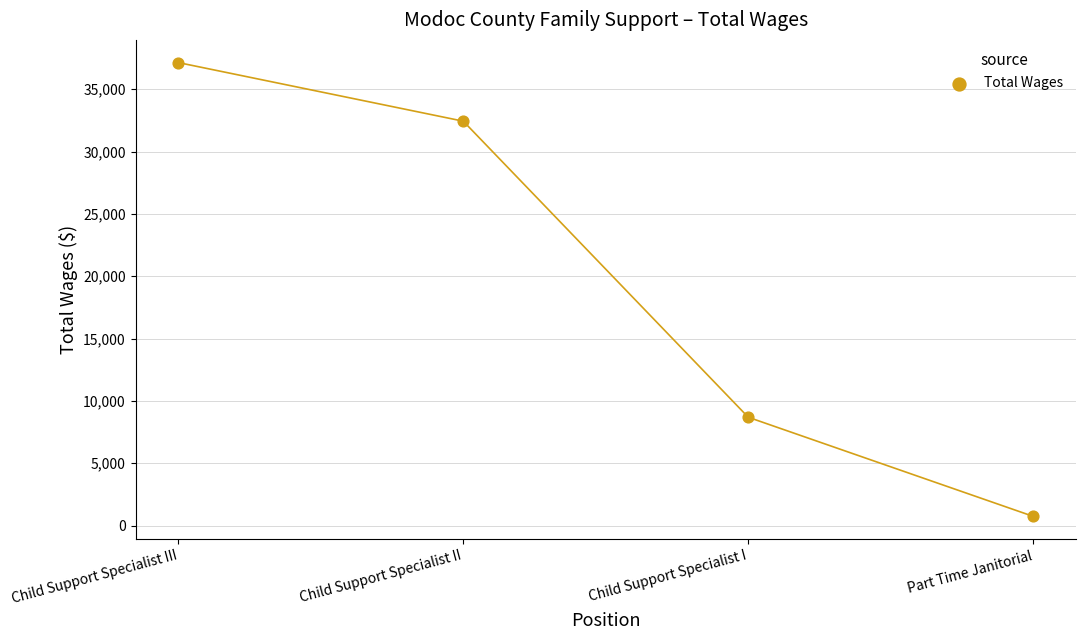

What is the range of Y values (max minus min)?

36406